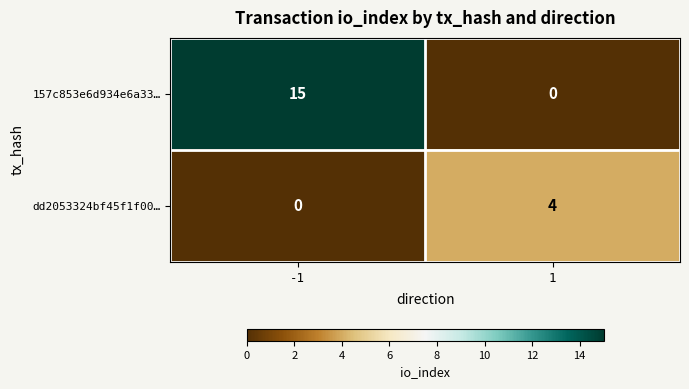

True or false: 157c853e6d934e6a33… has a value of 0 at 1.

True